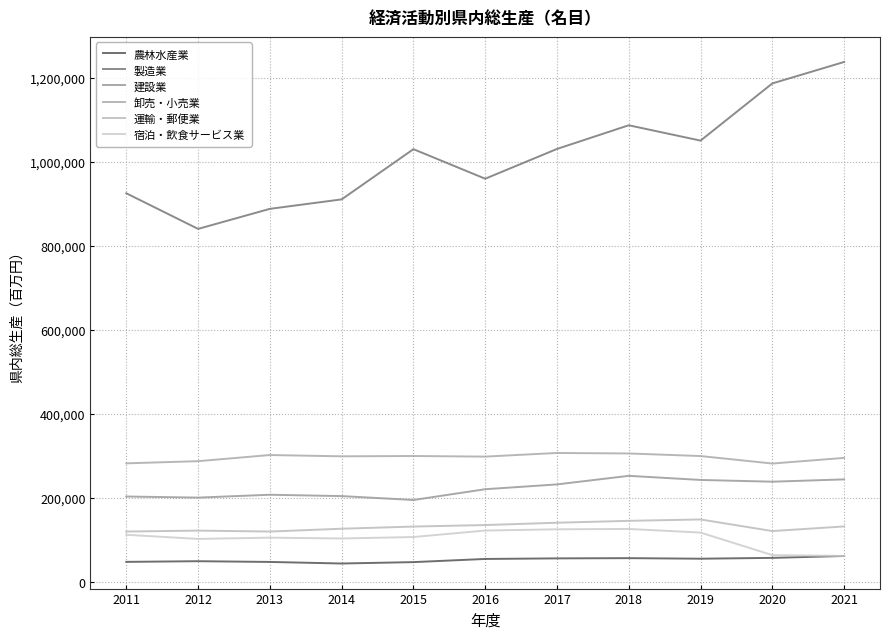

The 宿泊・飲食サービス業 series shows 177744 at 2013. True or false?

False